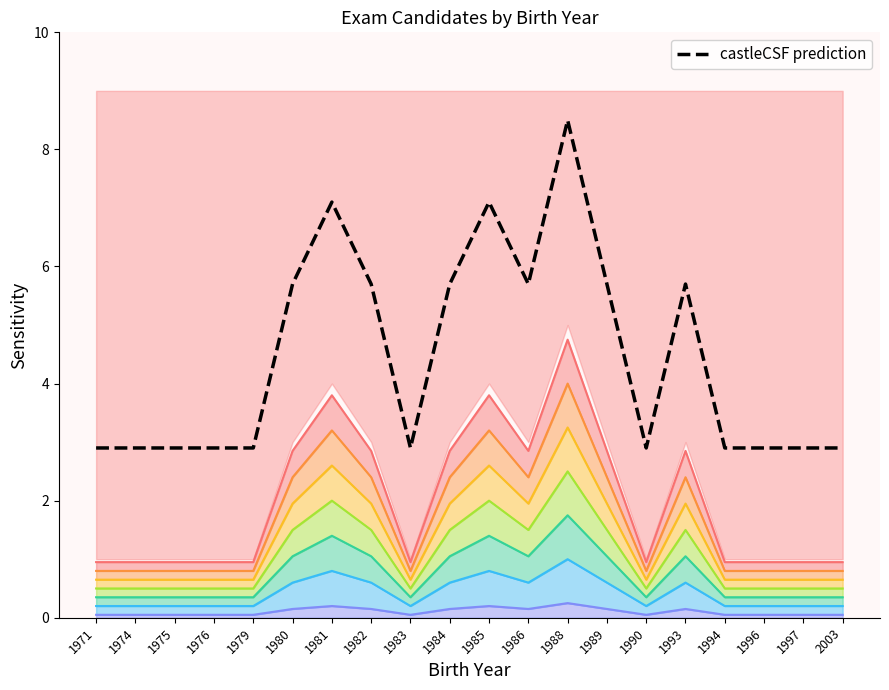

Reading left to right, what are all the values shown in this chart?

0.9	0.9	0.9	0.9	0.9	2.8	3.8	2.8	0.9	2.8	3.8	2.8	4.8	2.8	0.9	2.8	0.9	0.9	0.9	0.9